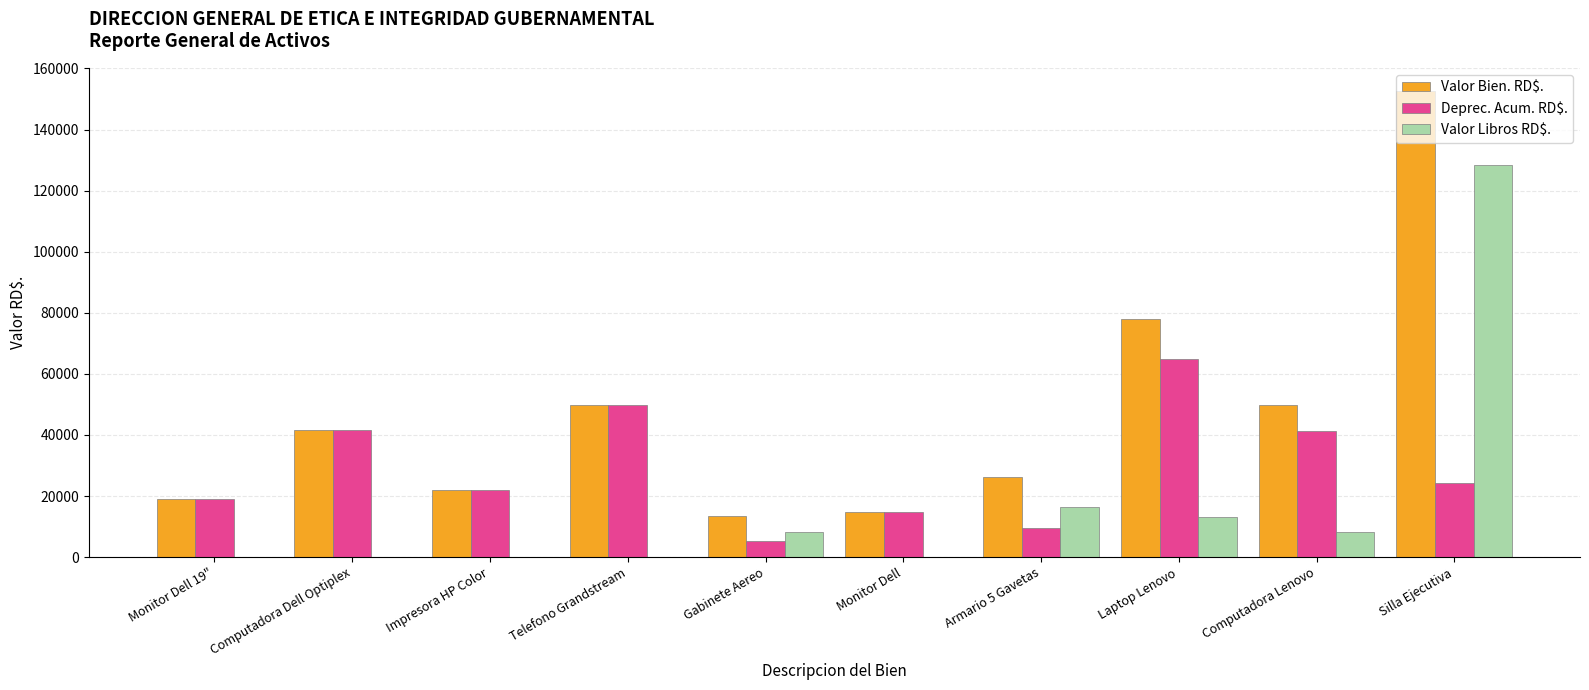

What is the sum of the Valor Libros RD$. values at Impresora HP Color and Laptop Lenovo?

12981.8